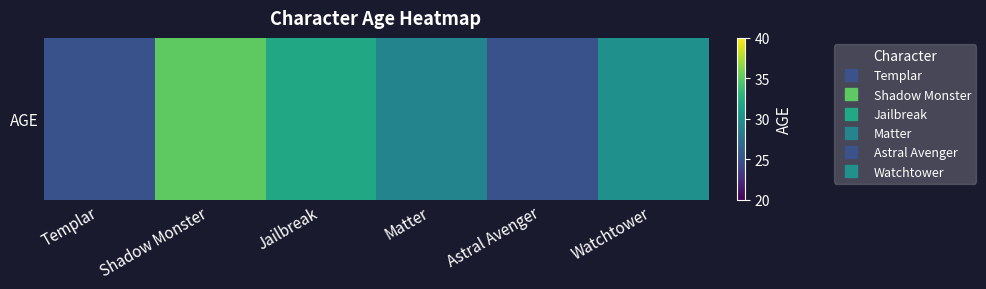

Is it true that the value at Matter is 50?

False